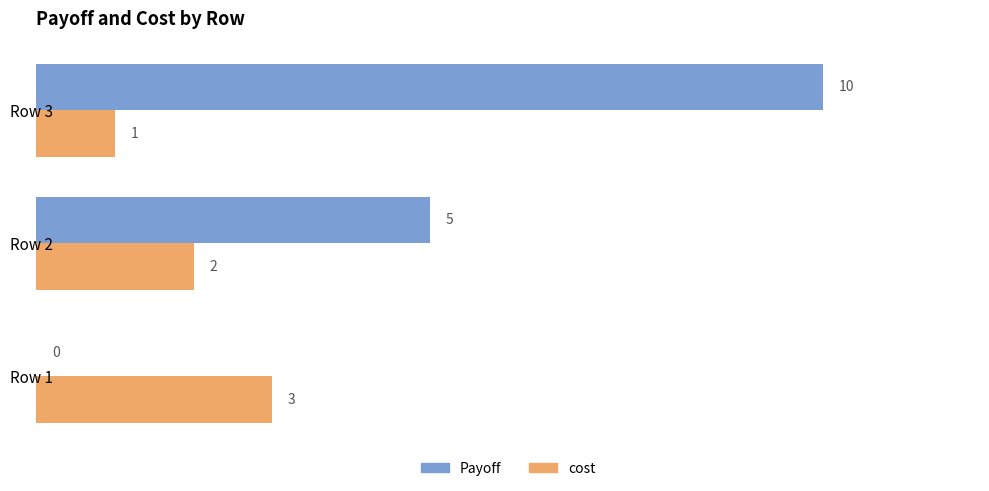

Which series changed the most between Row 1 and Row 3?

Payoff